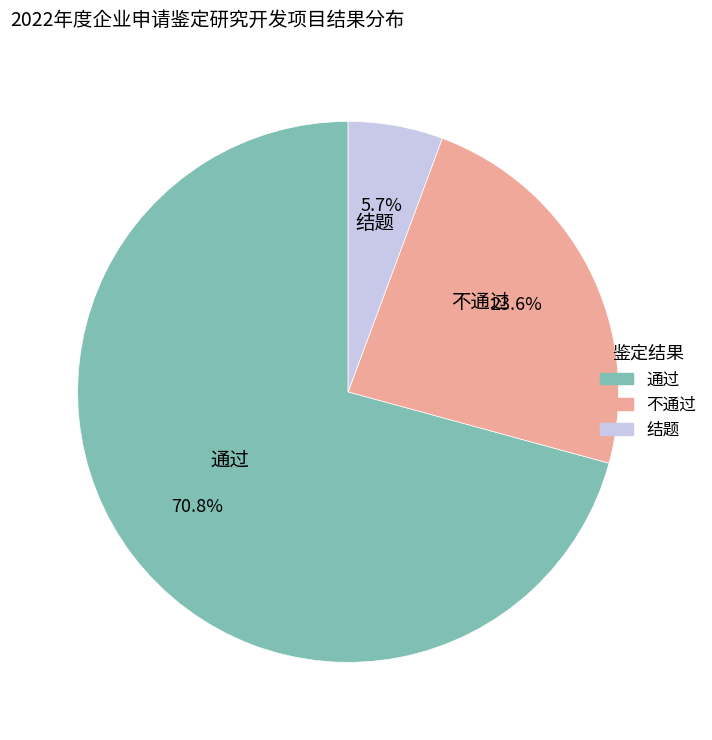

What percentage is the 结题 slice, to the nearest percent?

6%